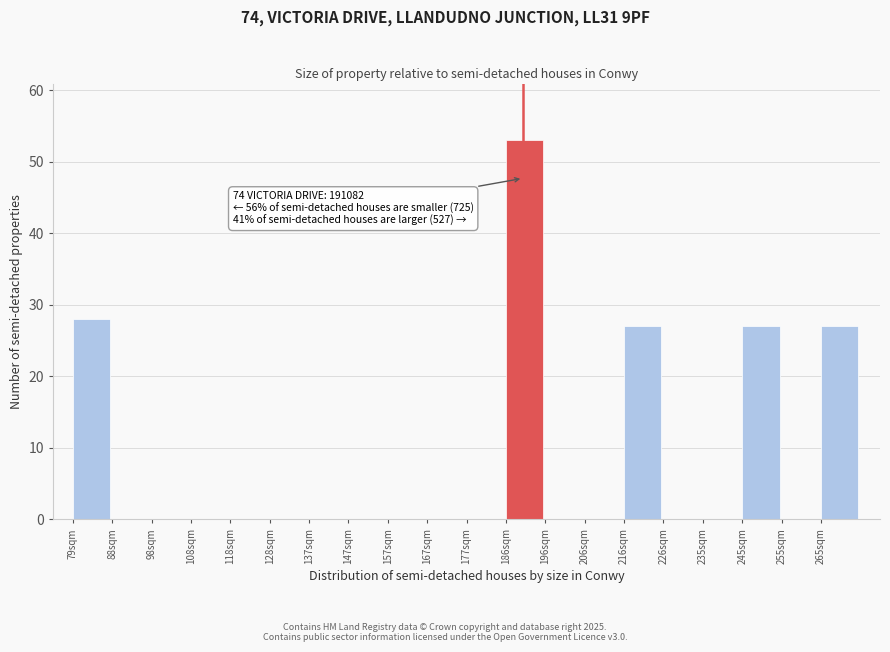

Reading right to left, transcribe all the data shown in this chart.

265sqm=27	255sqm=0	245sqm=27	235sqm=0	226sqm=0	216sqm=27	206sqm=0	196sqm=0	186sqm=53	177sqm=0	167sqm=0	157sqm=0	147sqm=0	137sqm=0	128sqm=0	118sqm=0	108sqm=0	98sqm=0	88sqm=0	79sqm=28